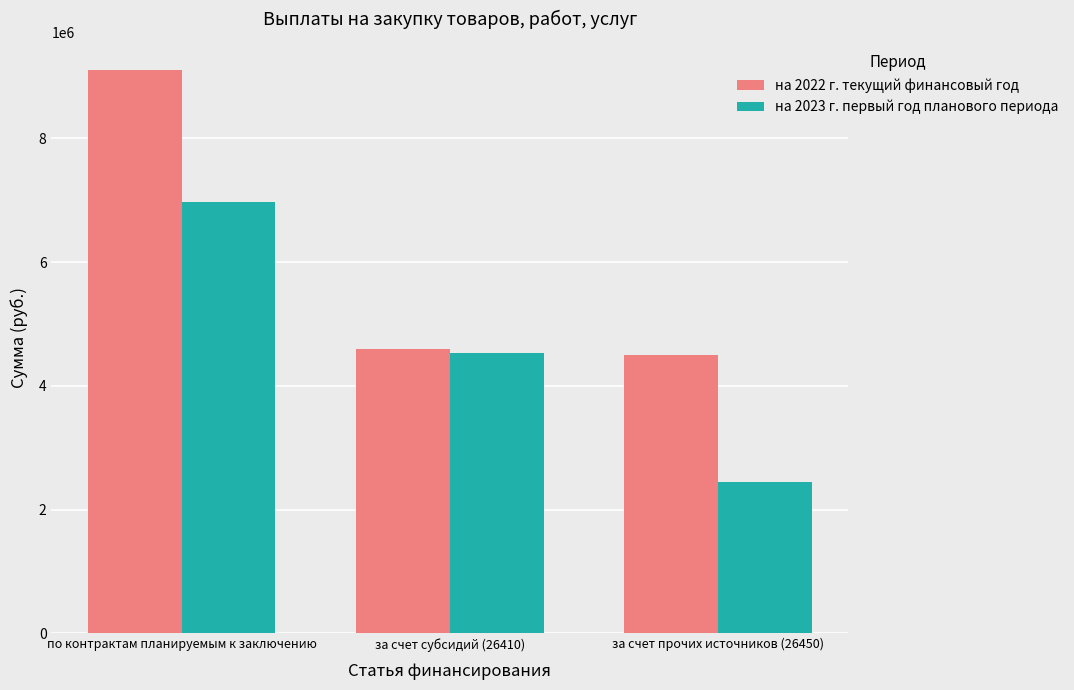

What is the minimum value shown in the chart?

2442700.0